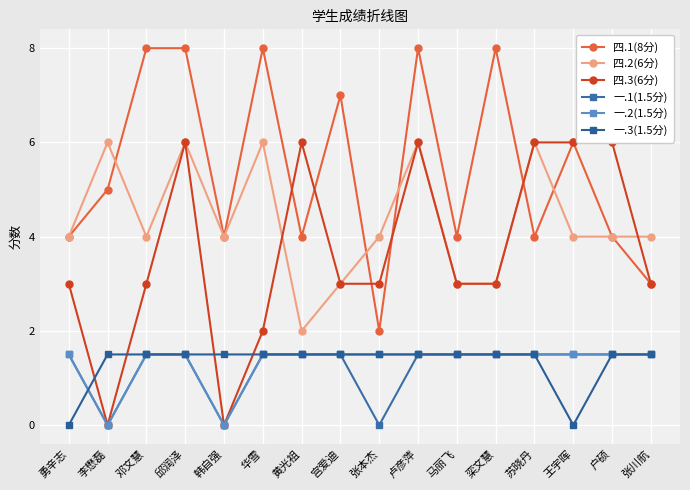

At which category does 一.2(1.5分) reach its first local valley?

李懋磊